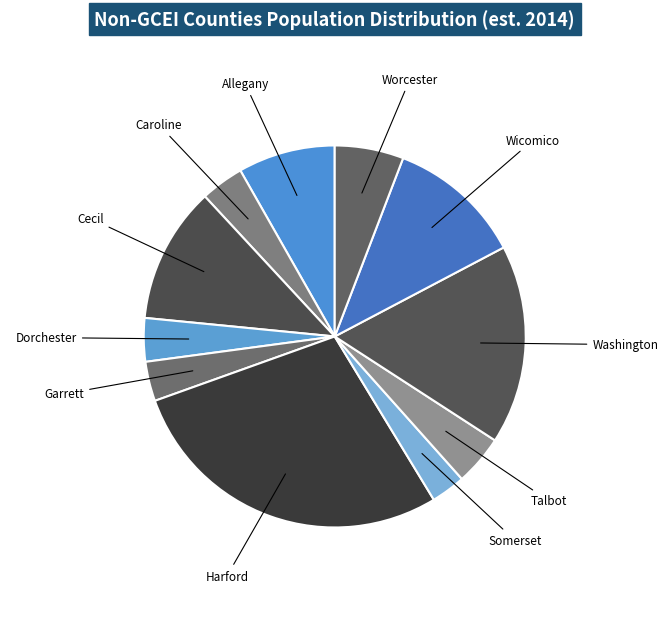

What is the largest slice in the pie chart?

Harford